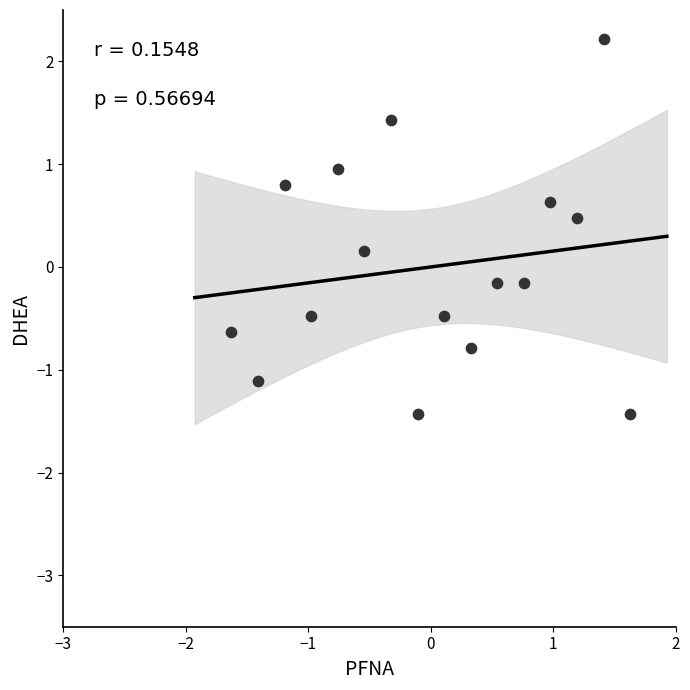

What is the range of Y values (max minus min)?

3.6